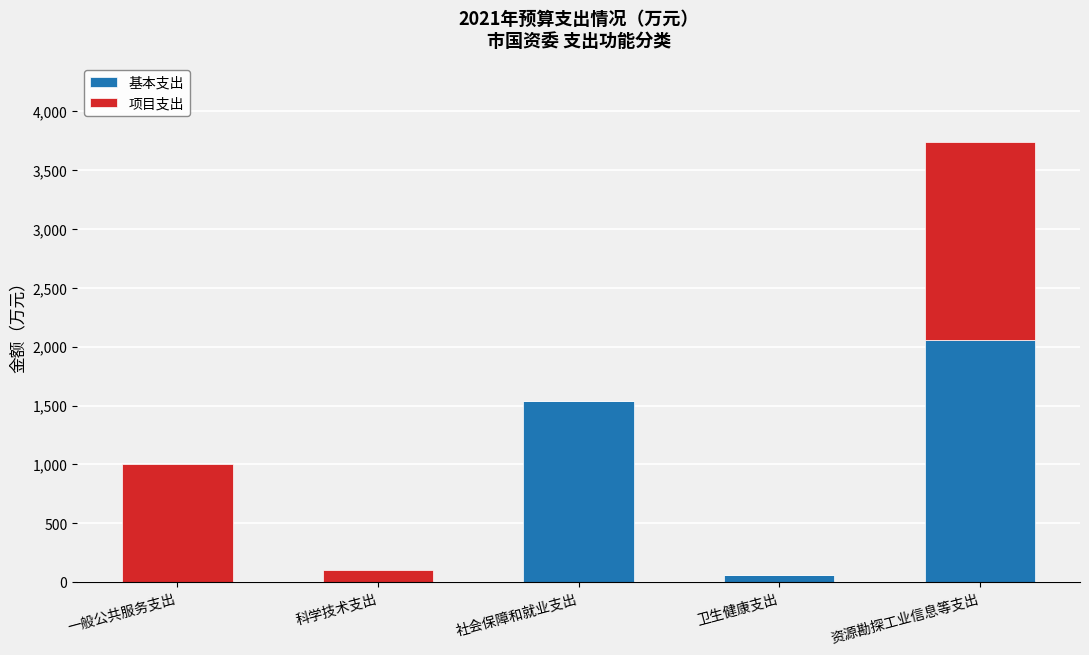

Reading left to right, list the values for the 基本支出 series.

一般公共服务支出=0.0	科学技术支出=0.0	社会保障和就业支出=1541.9	卫生健康支出=62.8	资源勘探工业信息等支出=2058.8